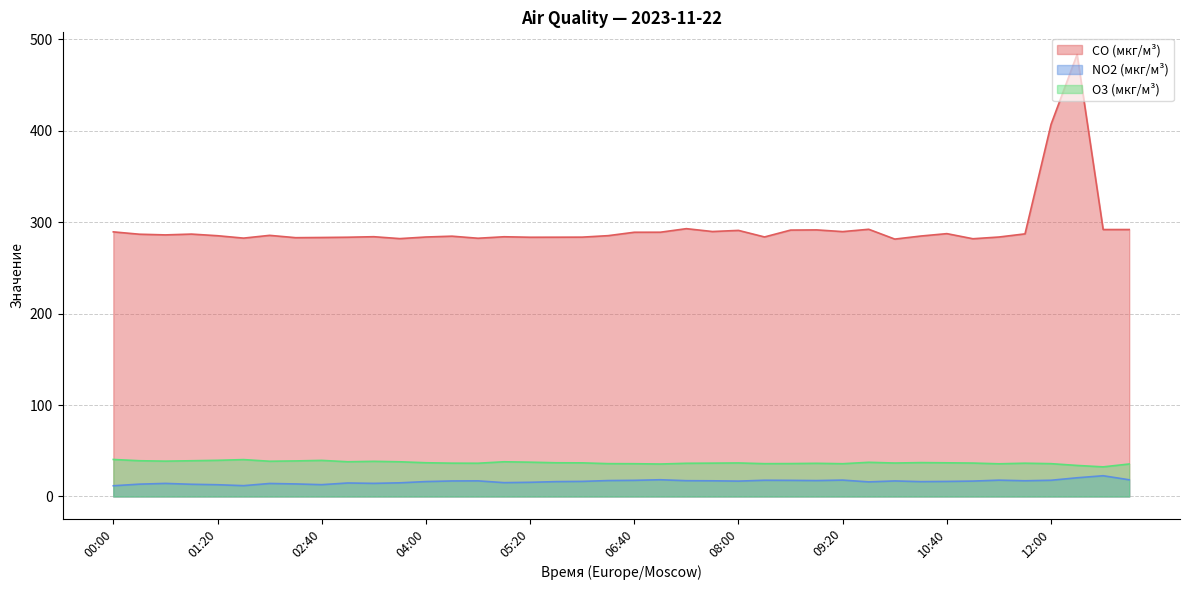

True or false: O3 (мкг/м³) and CO (мкг/м³) cross at least once.

False